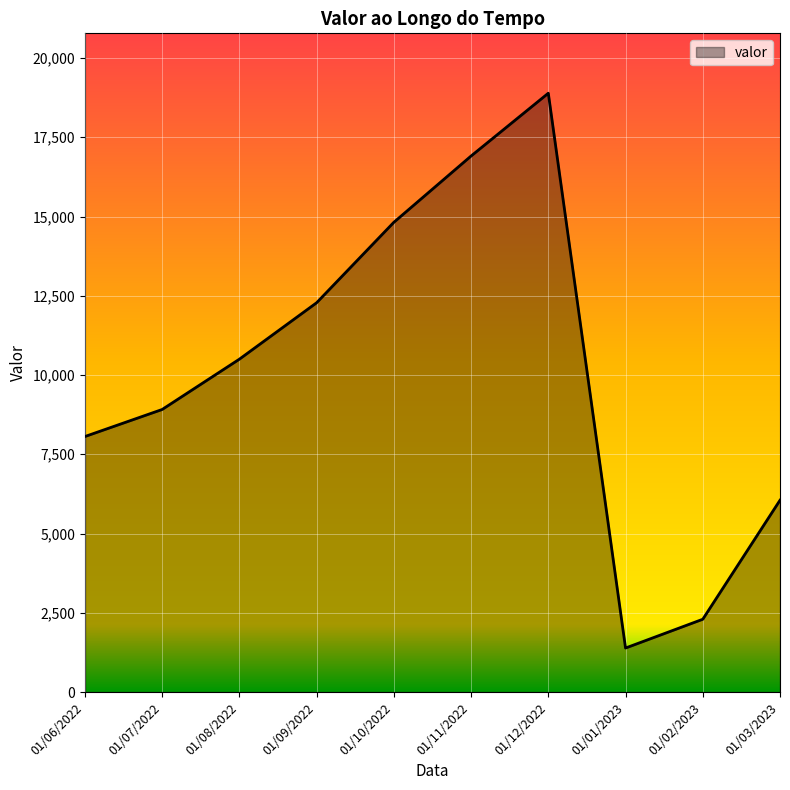

What is the difference between the maximum and minimum values?

17502